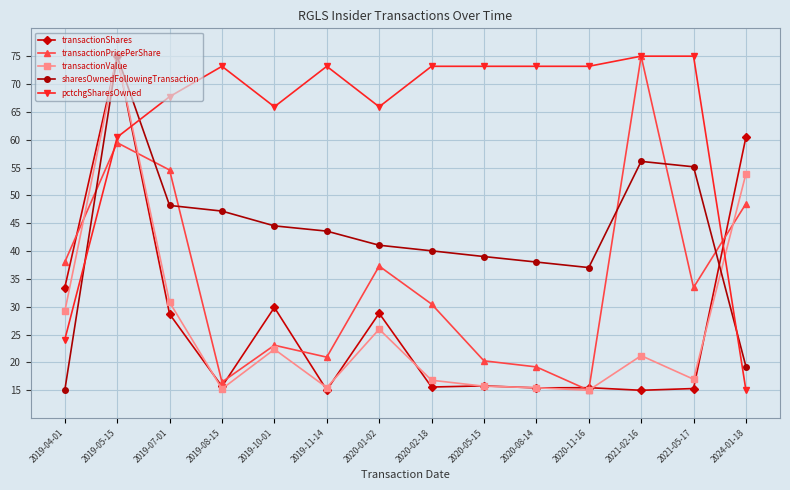

What is the difference between the transactionValue values at 2024-01-18 and 2019-07-01?

23.1